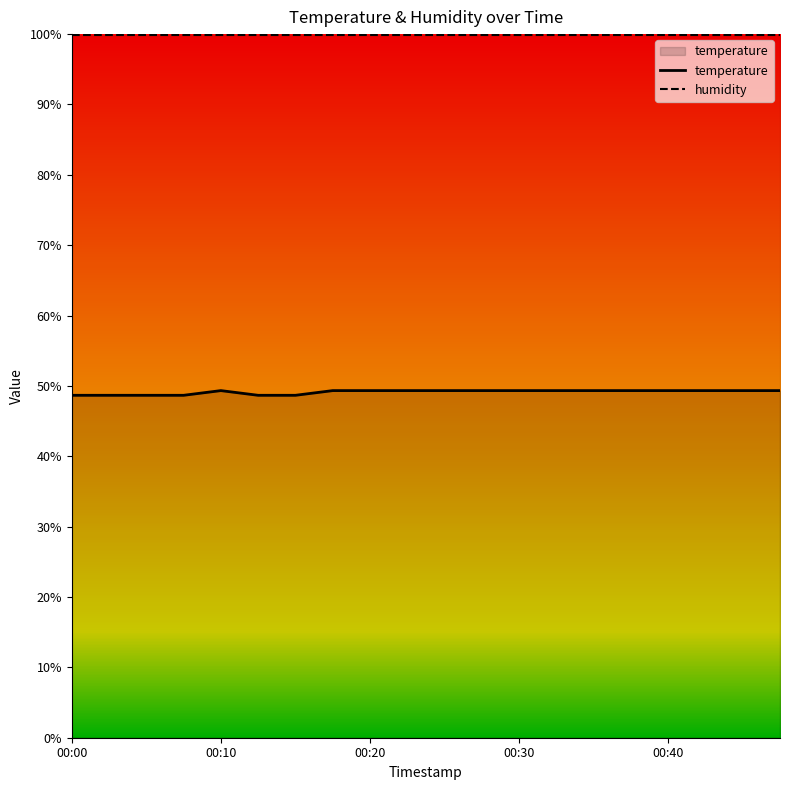

Where does the data first go above 49?

00:10